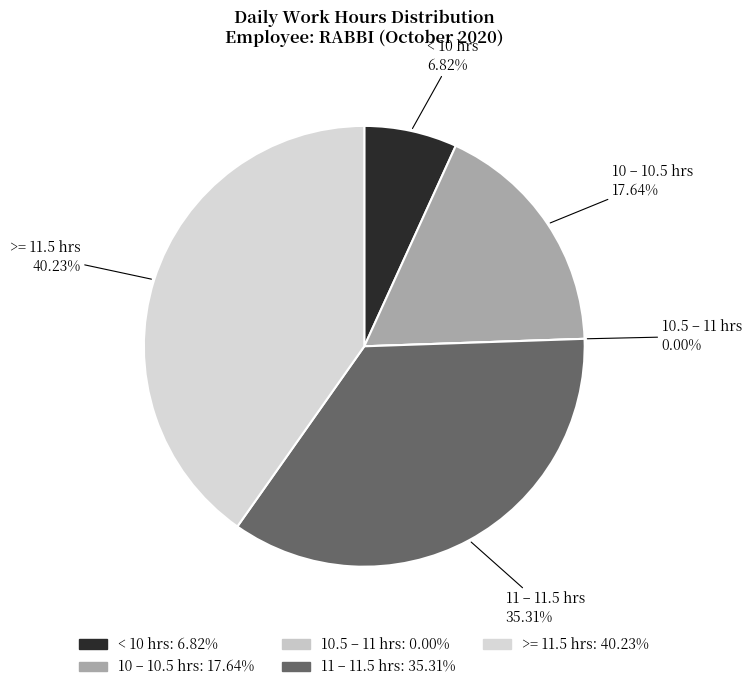

Is the sum of 15 and 5 greater than half?

No